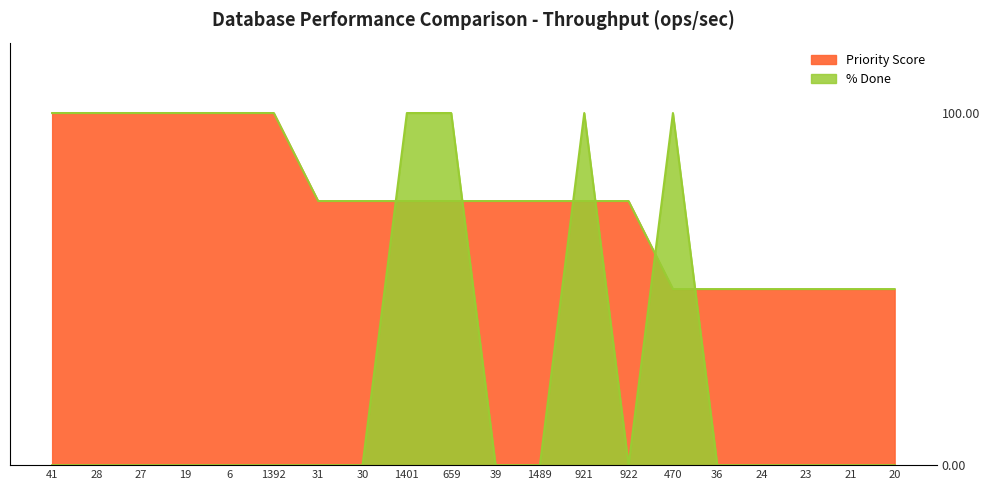

Where is the first local minimum for % Done?

922